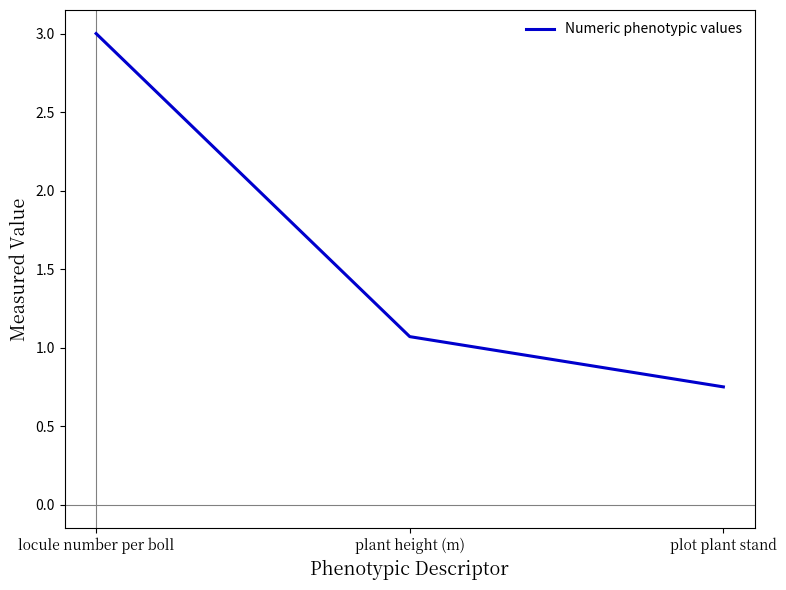

Which has a higher value, locule number per boll or plant height (m)?

locule number per boll